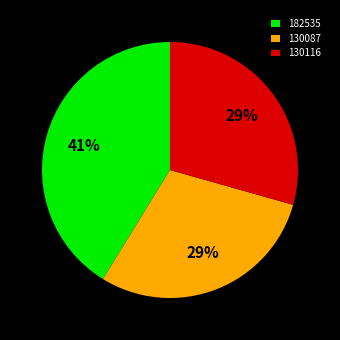

Does 130087 account for over 50% of the chart?

No